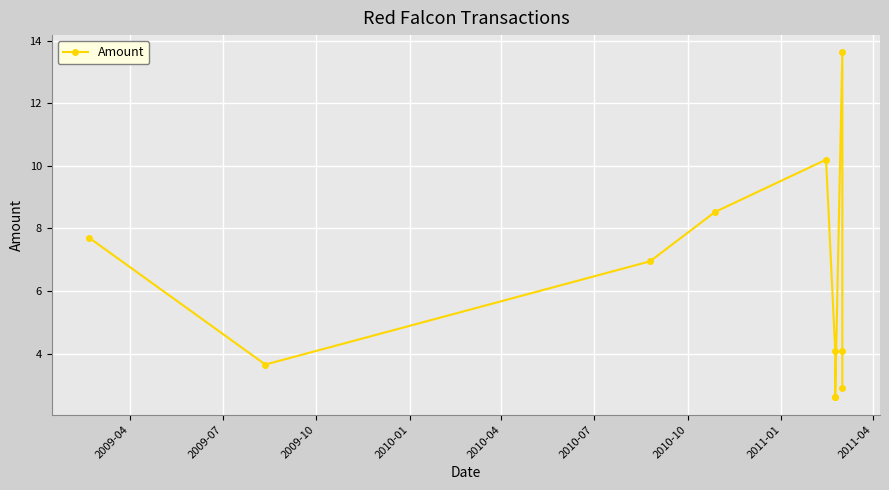

Reading left to right, extract all data points from this chart.

7.7	3.6	7.0	8.5	10.2	4.1	2.6	2.6	13.6	4.1	2.9